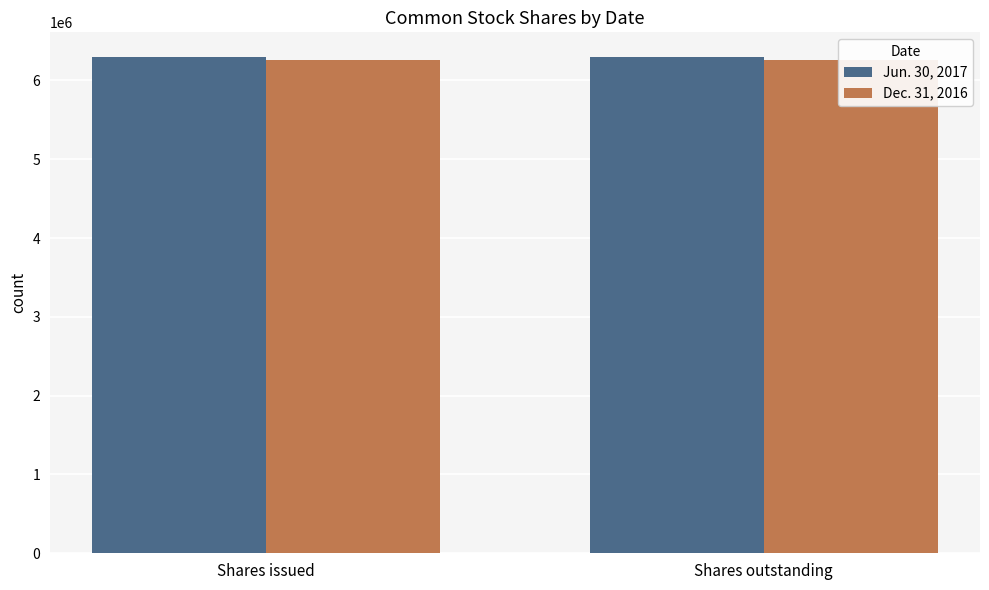

Reading left to right, what are all the values shown in this chart?

Jun. 30, 2017: 6294930	6294930
Dec. 31, 2016: 6263371	6263371